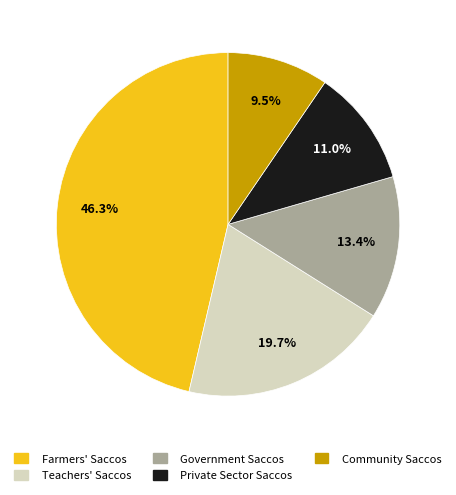

Does any single category account for the majority?

No